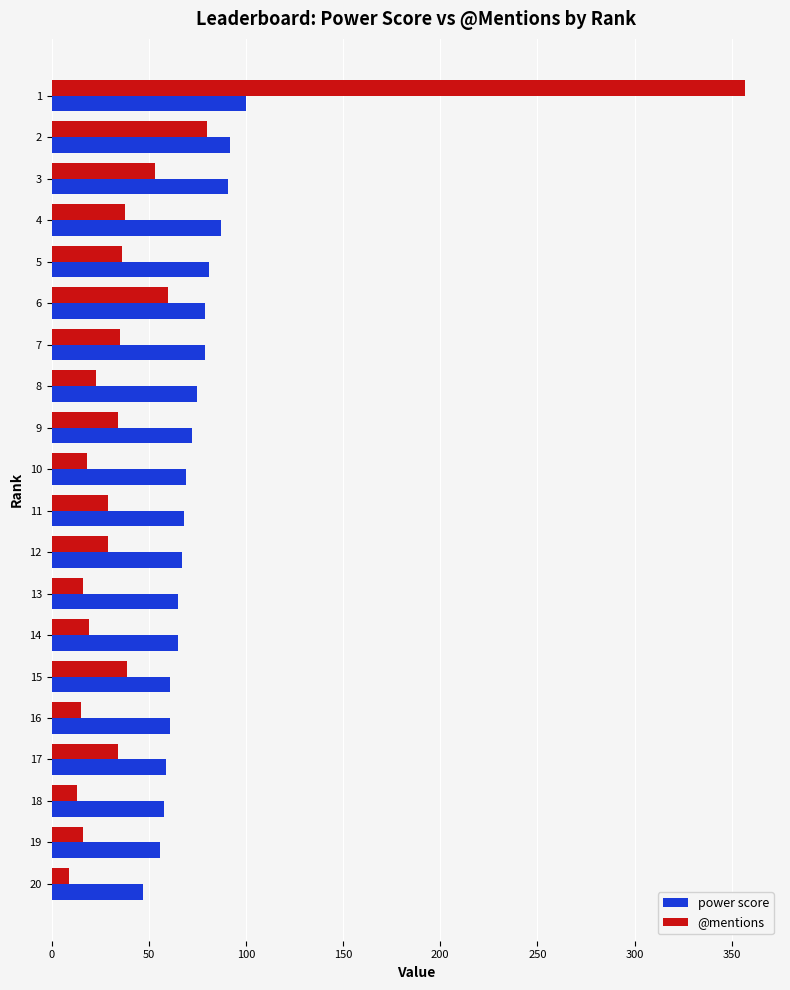

The value of @mentions at 3 is 21. True or false?

False